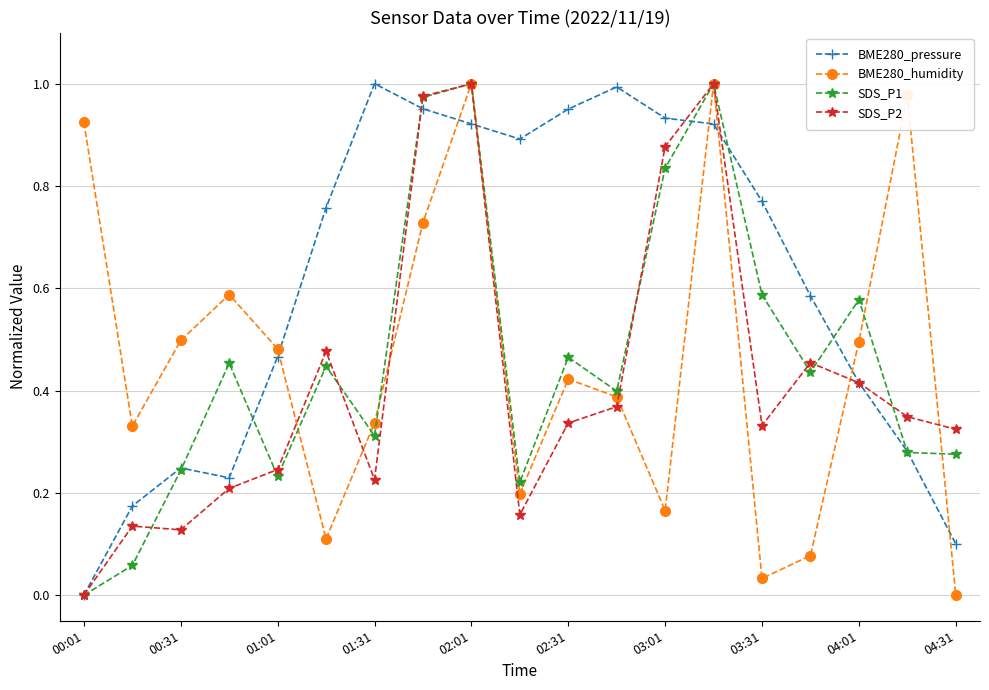

True or false: SDS_P2 has more than 1 interior local peaks.

True